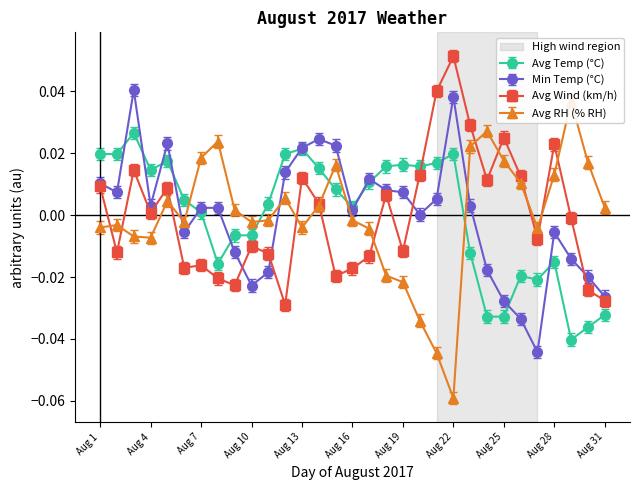

How many intersections are there between Avg RH (% RH) and Avg Wind (km/h)?

11